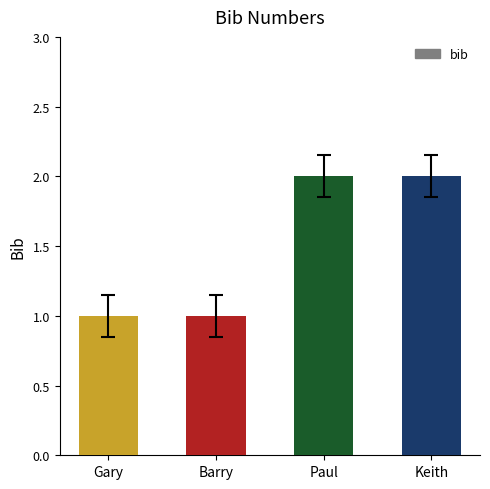

What is the maximum value shown in the chart?

2